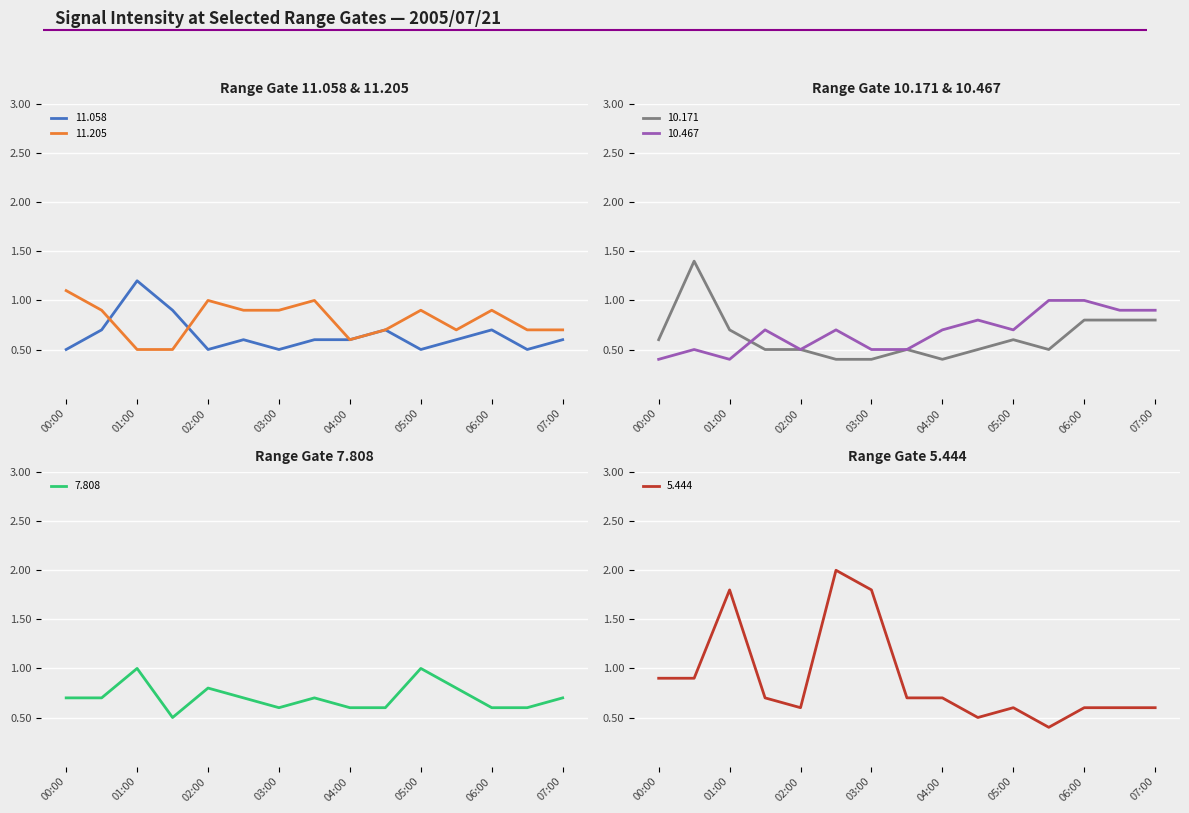

Reading left to right, list all the values displayed in this chart.

 11.058: 00:00=0.5	00:30=0.7	01:00=1.2	01:30=0.9	02:00=0.5	02:30=0.6	03:00=0.5	03:30=0.6	04:00=0.6	04:30=0.7	05:00=0.5	05:30=0.6	06:00=0.7	06:30=0.5	07:00=0.6
 11.205: 00:00=1.1	00:30=0.9	01:00=0.5	01:30=0.5	02:00=1.0	02:30=0.9	03:00=0.9	03:30=1.0	04:00=0.6	04:30=0.7	05:00=0.9	05:30=0.7	06:00=0.9	06:30=0.7	07:00=0.7
 10.171: 00:00=0.6	00:30=1.4	01:00=0.7	01:30=0.5	02:00=0.5	02:30=0.4	03:00=0.4	03:30=0.5	04:00=0.4	04:30=0.5	05:00=0.6	05:30=0.5	06:00=0.8	06:30=0.8	07:00=0.8
 10.467: 00:00=0.4	00:30=0.5	01:00=0.4	01:30=0.7	02:00=0.5	02:30=0.7	03:00=0.5	03:30=0.5	04:00=0.7	04:30=0.8	05:00=0.7	05:30=1.0	06:00=1.0	06:30=0.9	07:00=0.9
  7.808: 00:00=0.7	00:30=0.7	01:00=1.0	01:30=0.5	02:00=0.8	02:30=0.7	03:00=0.6	03:30=0.7	04:00=0.6	04:30=0.6	05:00=1.0	05:30=0.8	06:00=0.6	06:30=0.6	07:00=0.7
  5.444: 00:00=0.9	00:30=0.9	01:00=1.8	01:30=0.7	02:00=0.6	02:30=2.0	03:00=1.8	03:30=0.7	04:00=0.7	04:30=0.5	05:00=0.6	05:30=0.4	06:00=0.6	06:30=0.6	07:00=0.6